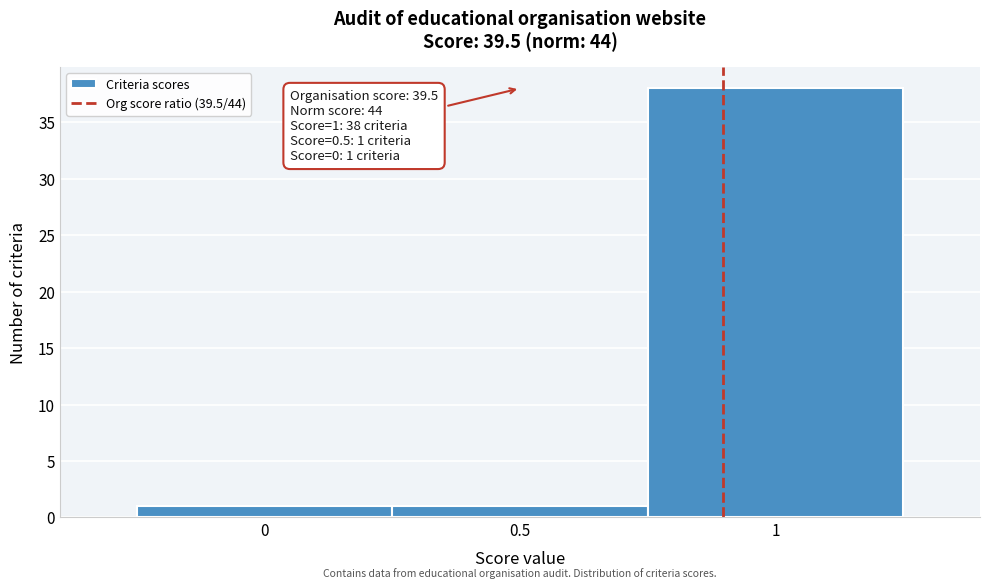

Over which range of the x-axis is the bar tallest?

0.75 to 1.25